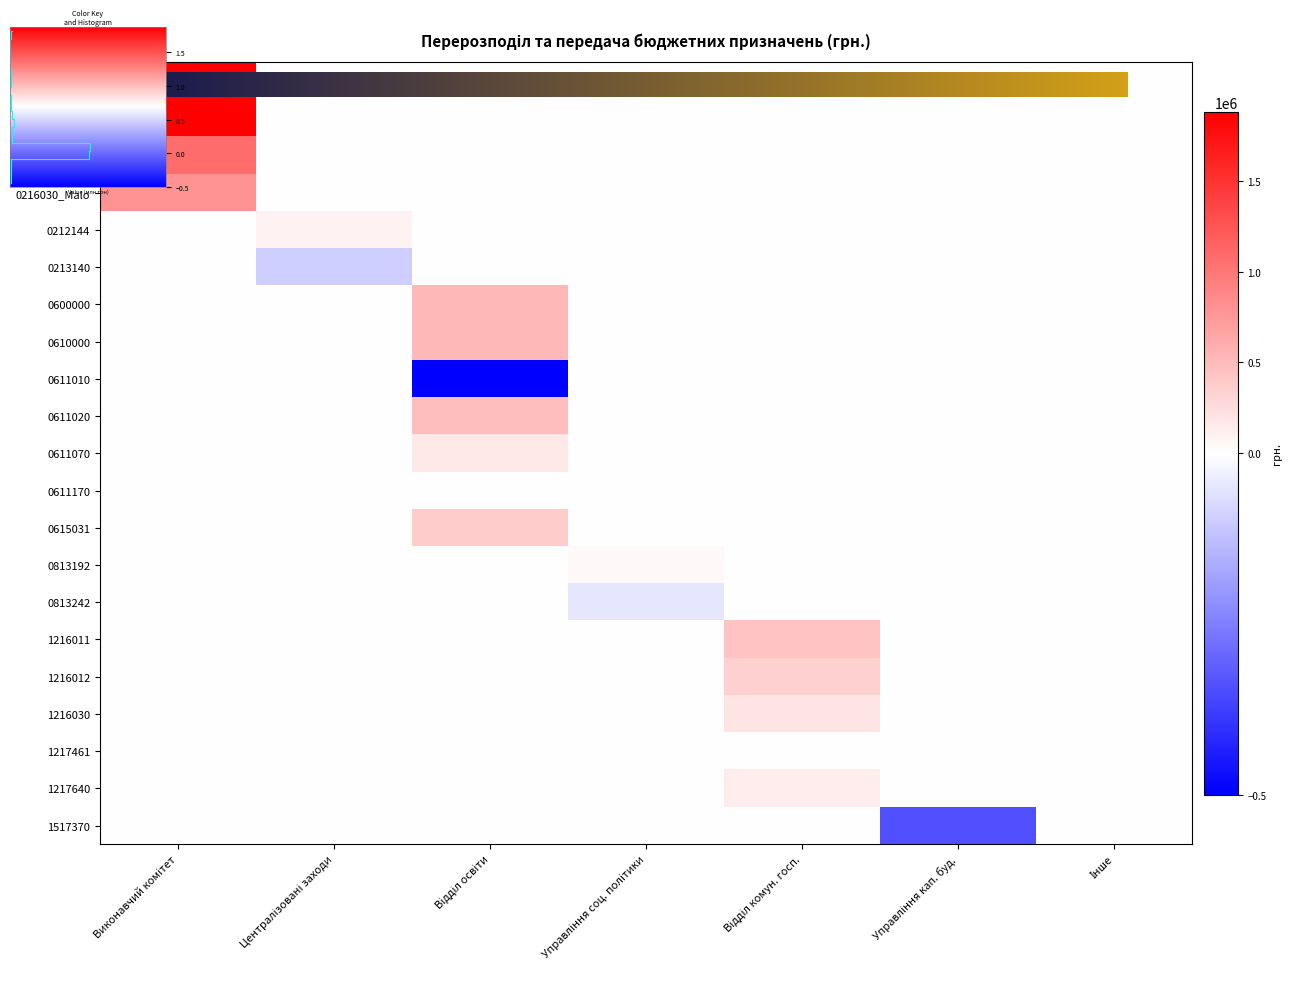

At which category is the sum across all series the highest?

Виконавчий комітет